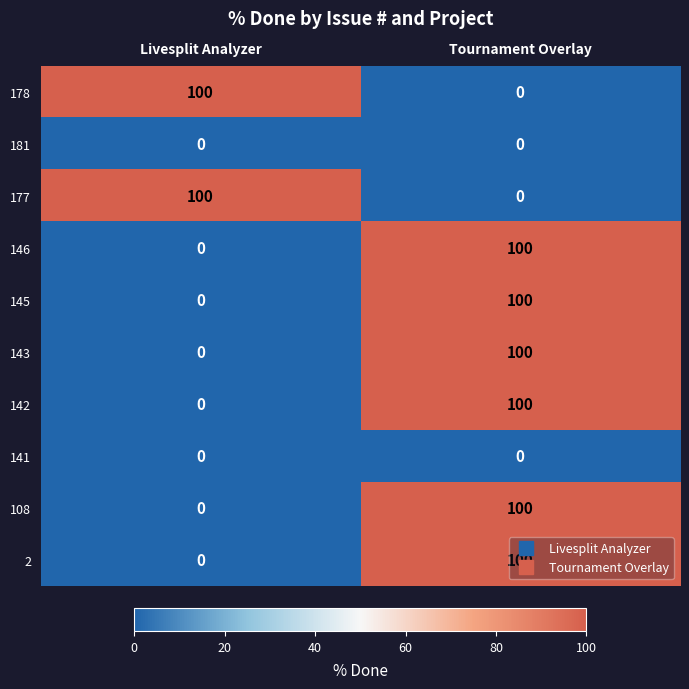

List the labels in order of 177 value, smallest first.

Tournament Overlay, Livesplit Analyzer